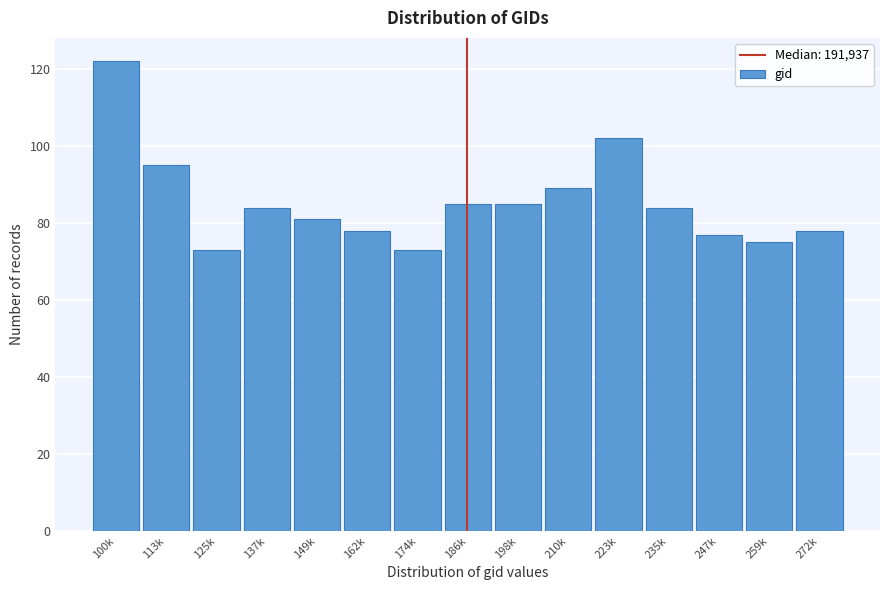

Reading right to left, list all the values displayed in this chart.

78	75	77	84	102	89	85	85	73	78	81	84	73	95	122